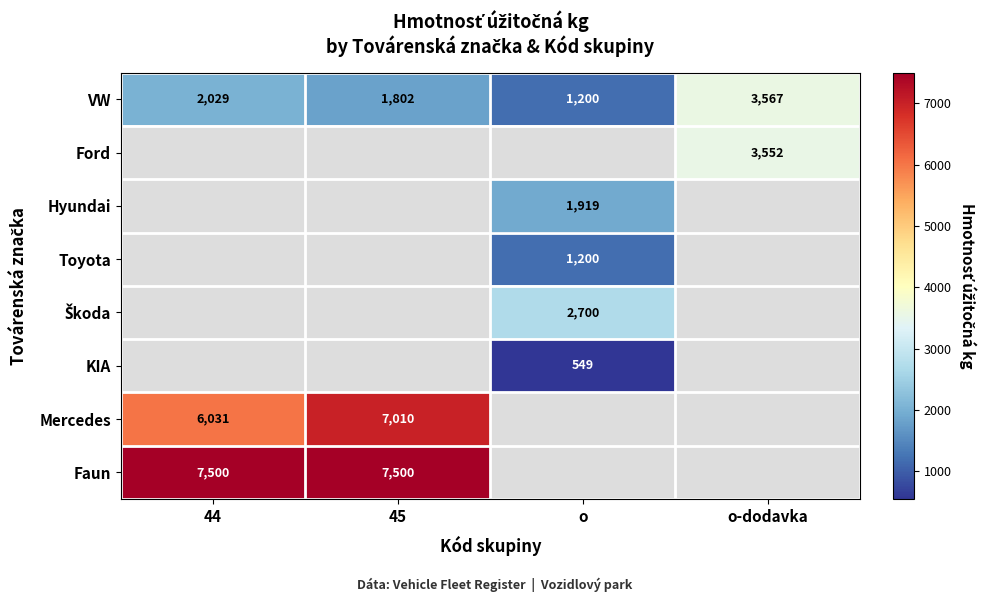

Is the value of Mercedes at 45 greater than the value of VW at 45?

Yes